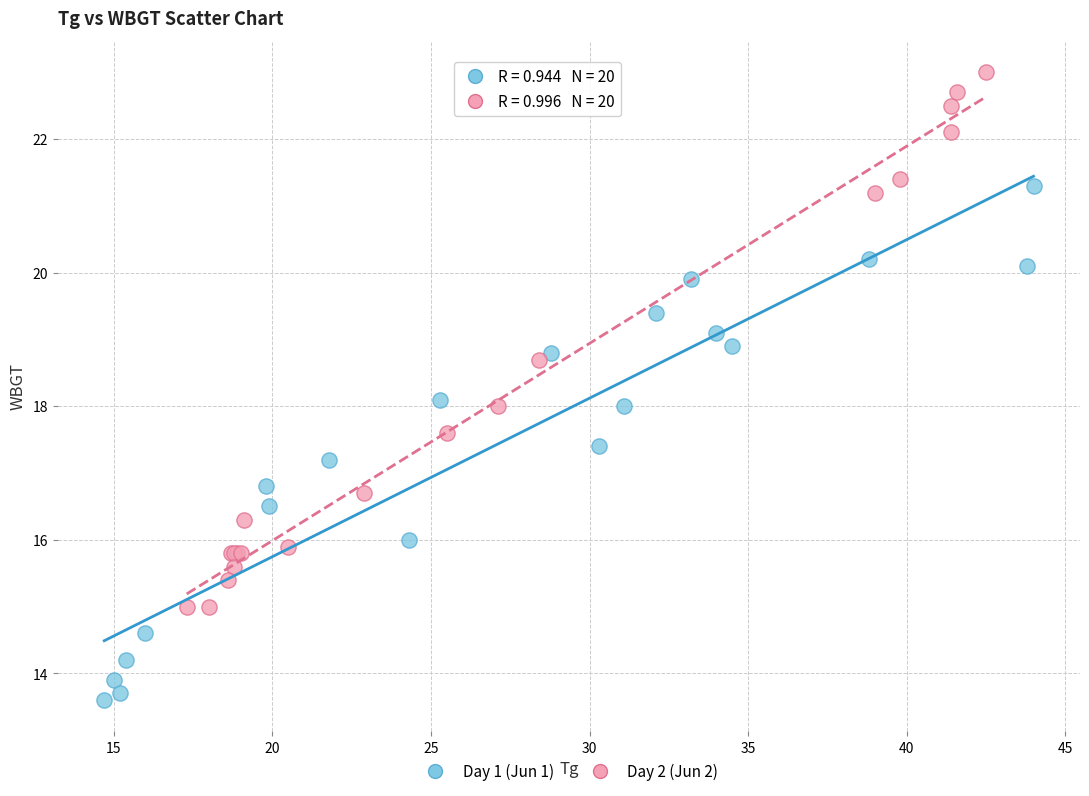

Which series has the widest spread of Y values?

Day 2 (Jun 2)